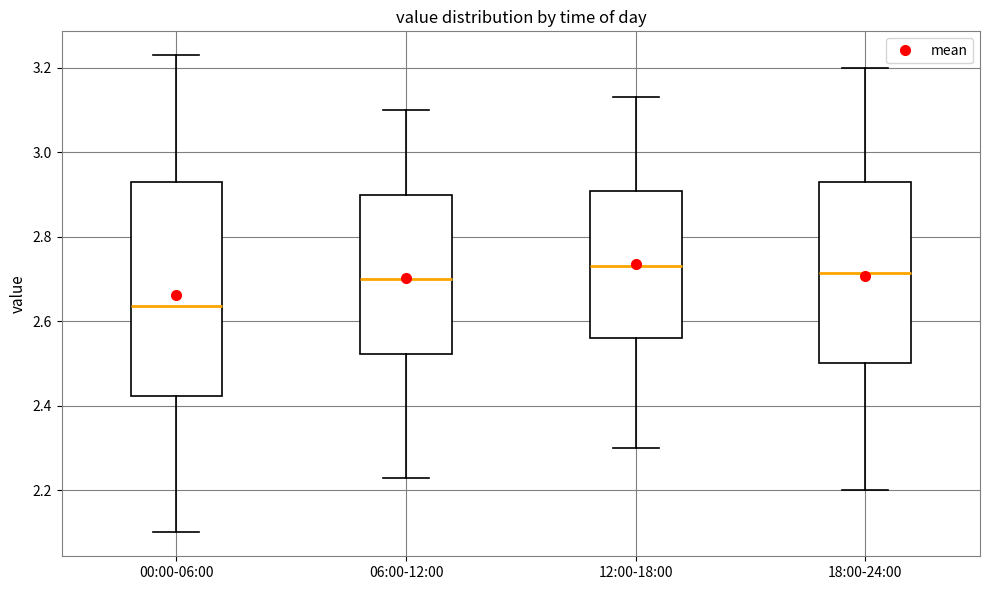

Which box is the tallest, from its lower edge to its upper edge?

00:00-06:00